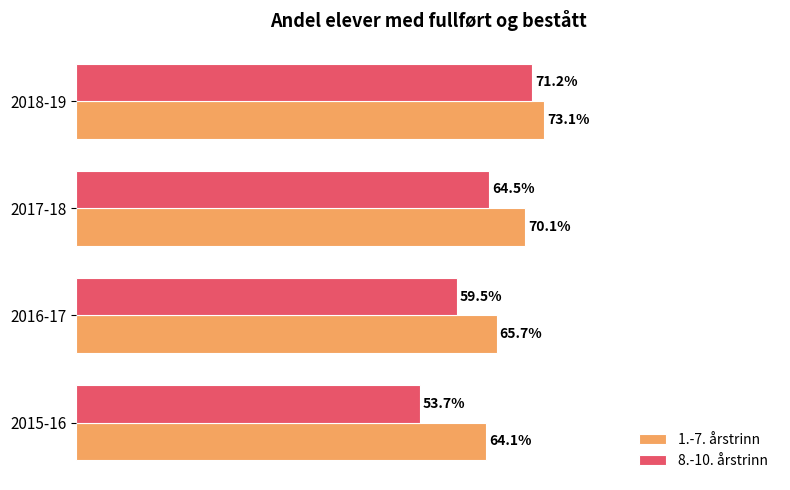

At which label is 1.-7. årstrinn closest to 68?

2017-18